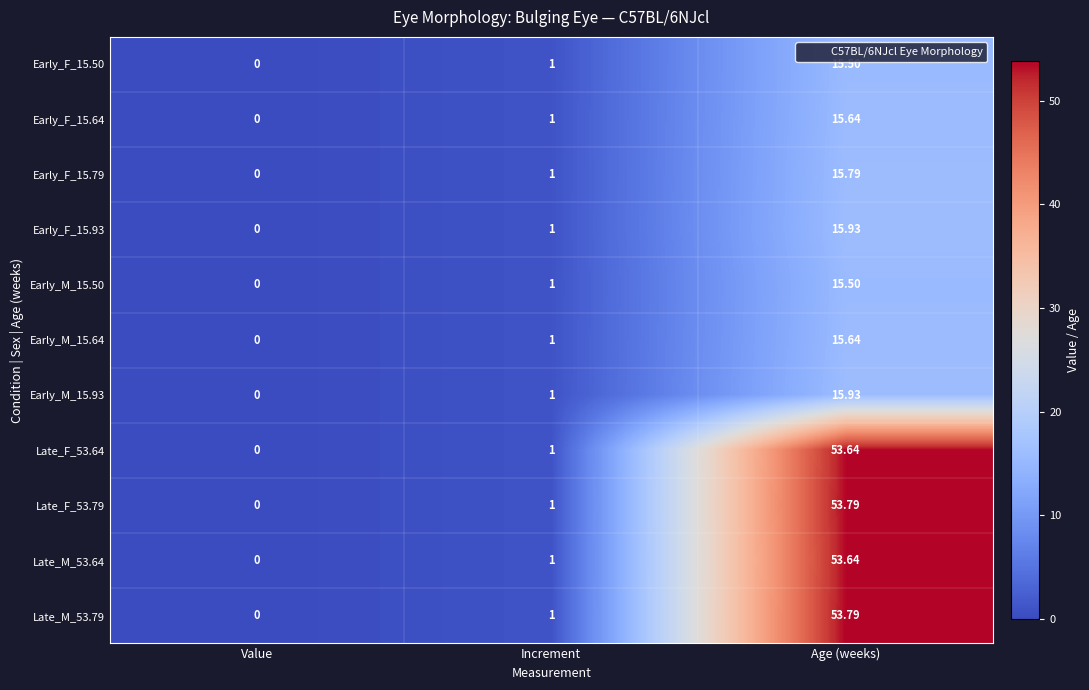

How many positive values does the Late_F_53.64 series have?

2